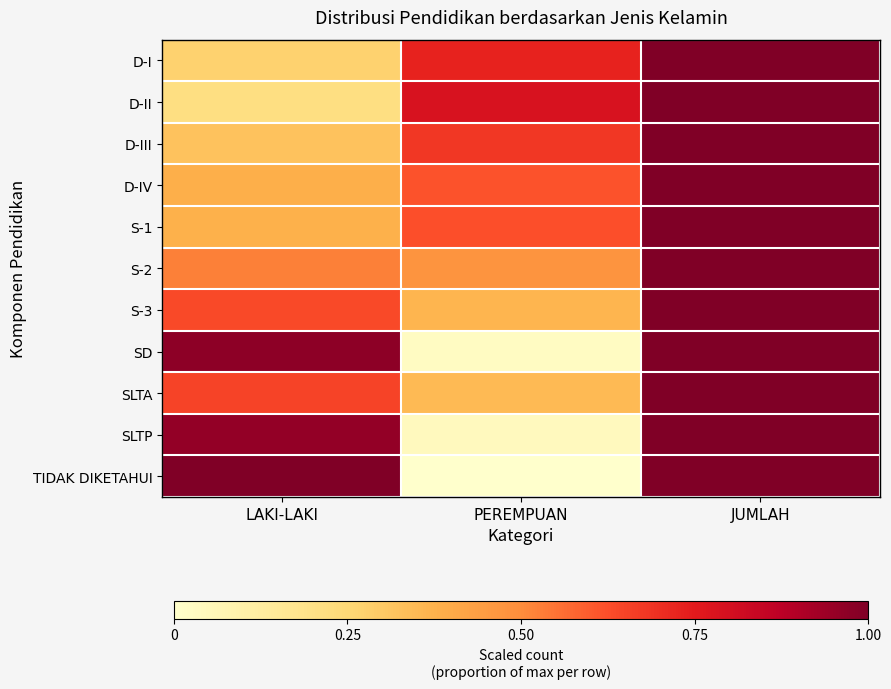

Reading left to right, transcribe all the data shown in this chart.

D-I: LAKI-LAKI=0.3	PEREMPUAN=0.7	JUMLAH=1.0
D-II: LAKI-LAKI=0.2	PEREMPUAN=0.8	JUMLAH=1.0
D-III: LAKI-LAKI=0.3	PEREMPUAN=0.7	JUMLAH=1.0
D-IV: LAKI-LAKI=0.4	PEREMPUAN=0.6	JUMLAH=1.0
S-1: LAKI-LAKI=0.4	PEREMPUAN=0.6	JUMLAH=1.0
S-2: LAKI-LAKI=0.5	PEREMPUAN=0.5	JUMLAH=1.0
S-3: LAKI-LAKI=0.6	PEREMPUAN=0.4	JUMLAH=1.0
SD: LAKI-LAKI=1.0	PEREMPUAN=0.0	JUMLAH=1.0
SLTA: LAKI-LAKI=0.7	PEREMPUAN=0.3	JUMLAH=1.0
SLTP: LAKI-LAKI=1.0	PEREMPUAN=0.0	JUMLAH=1.0
TIDAK DIKETAHUI: LAKI-LAKI=1.0	PEREMPUAN=0.0	JUMLAH=1.0